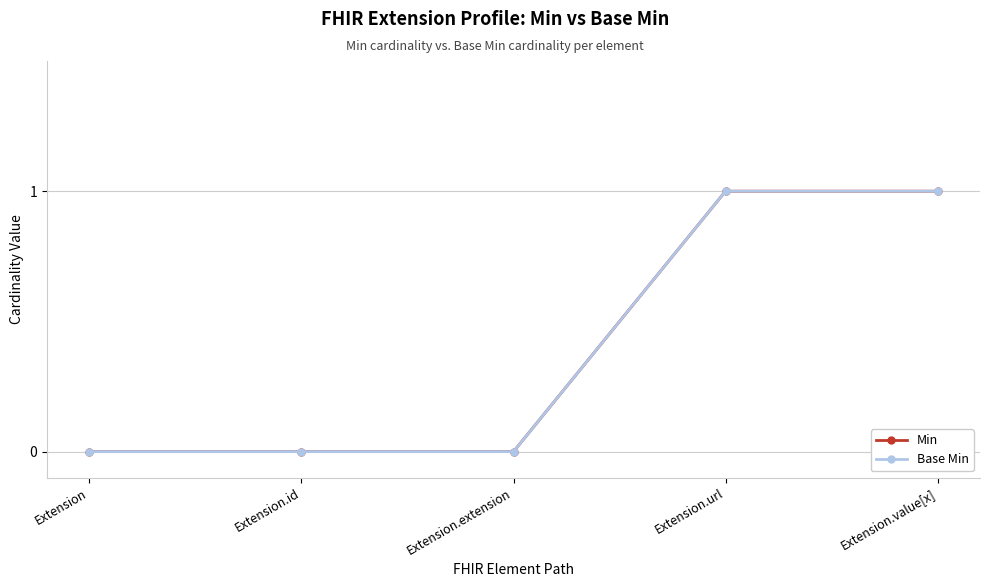

True or false: Base Min and Min intersect in this chart.

False